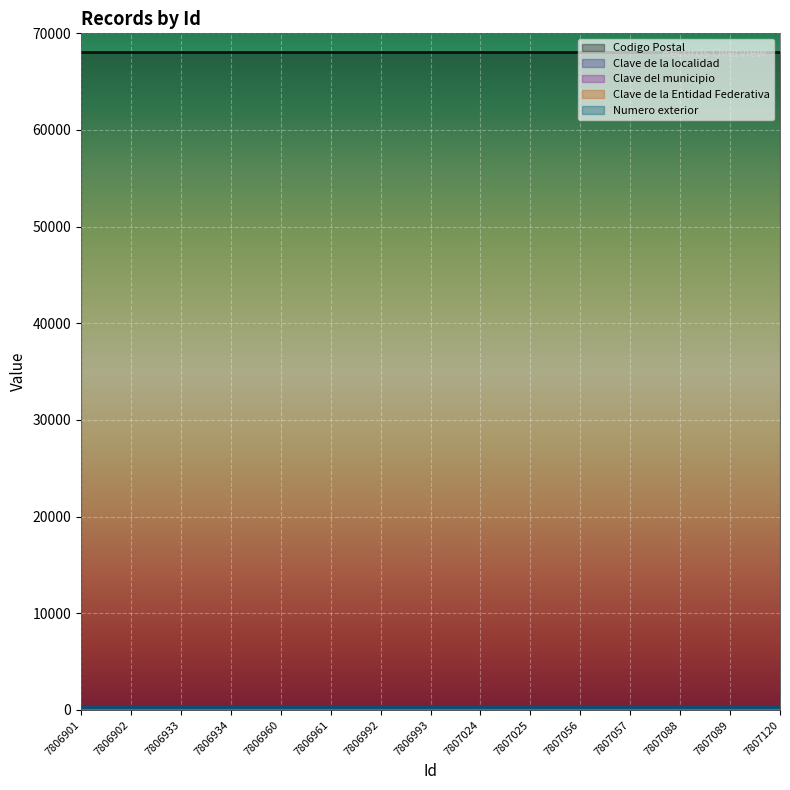

How many categories are shown in the chart?

15